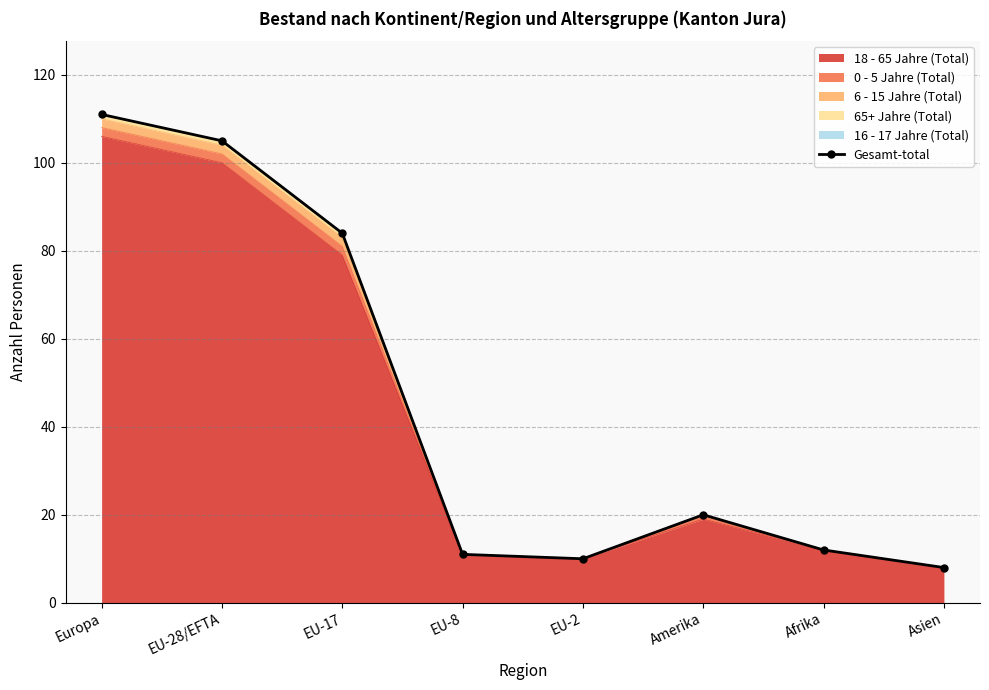

True or false: there are more than 0 points higher than both neighbors.

True